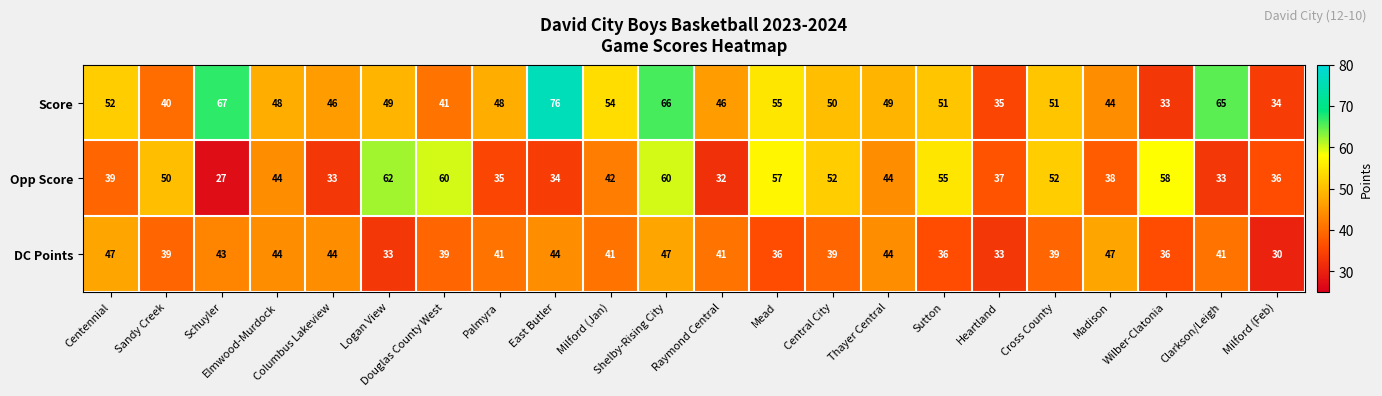

At which label does Score first exceed 49?

Centennial